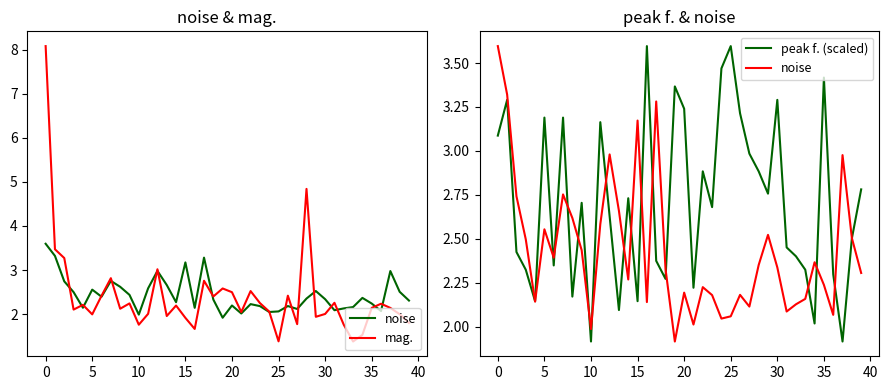

Count the number of data series in this chart.

3